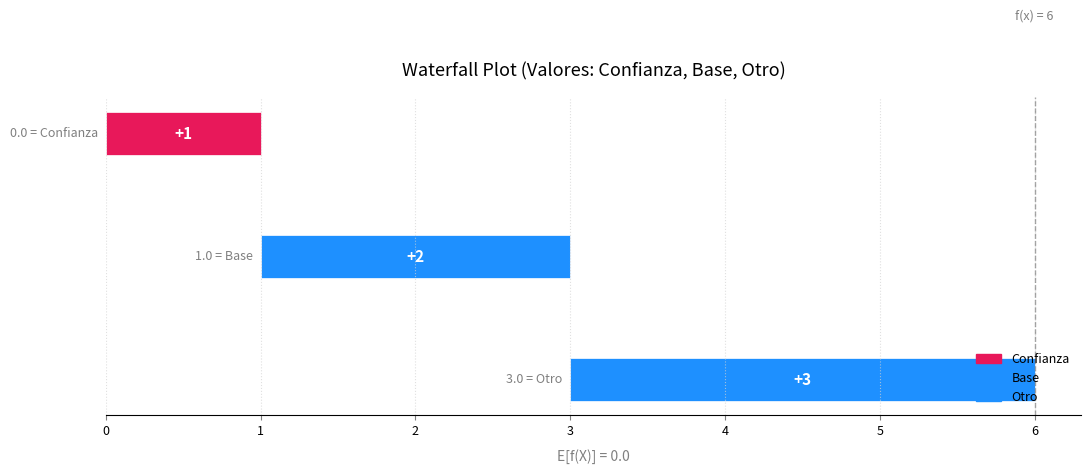

Reading left to right, what are all the values shown in this chart?

1	2	3